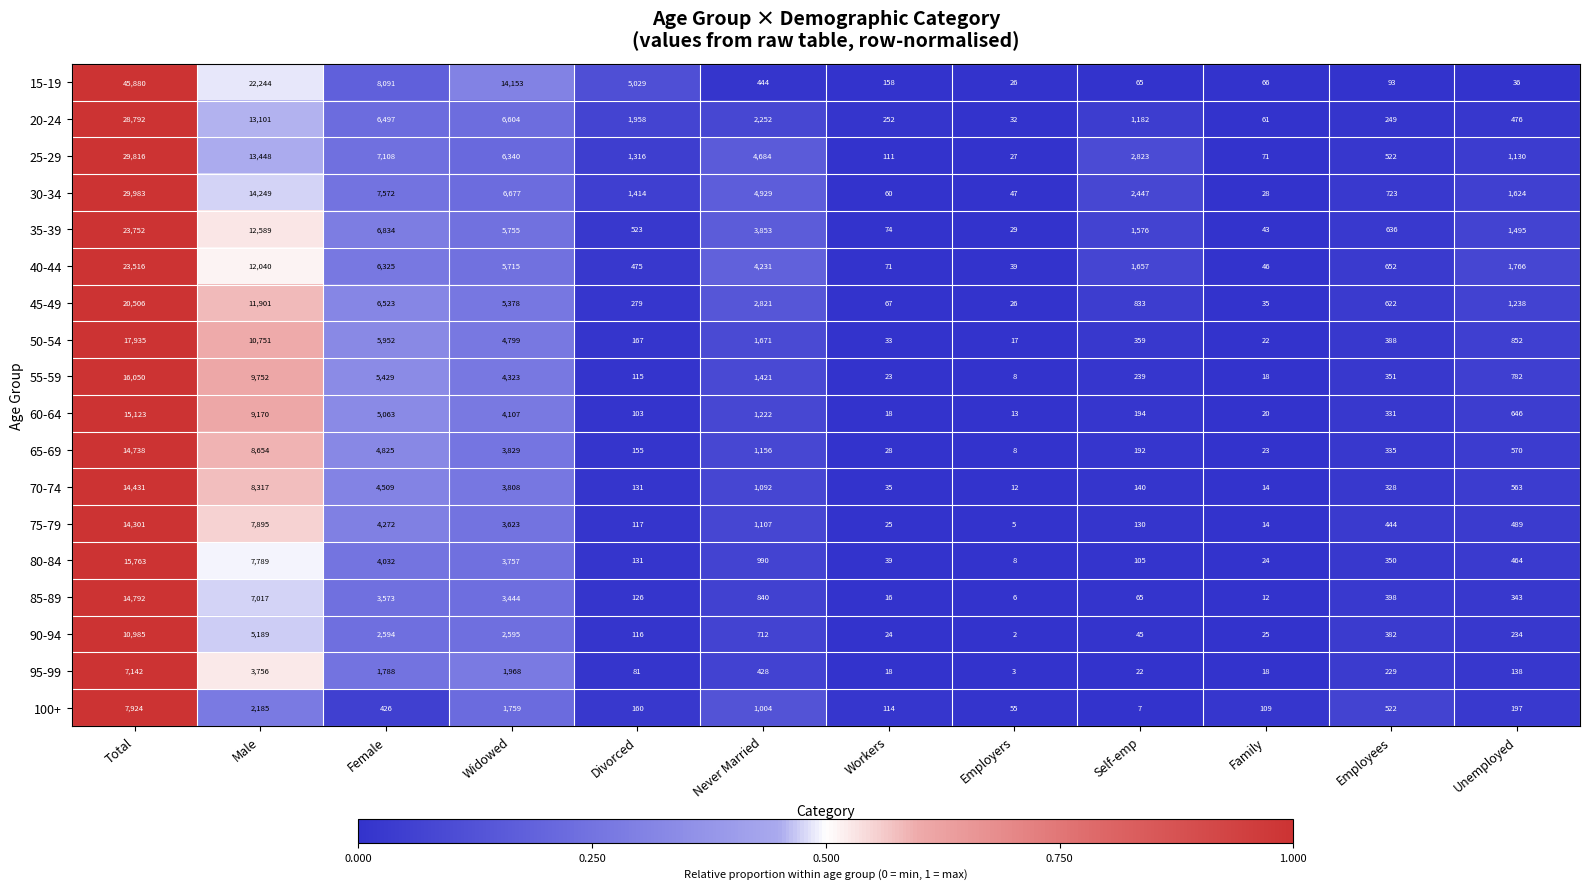

Which series has the largest total across all categories?

15-19